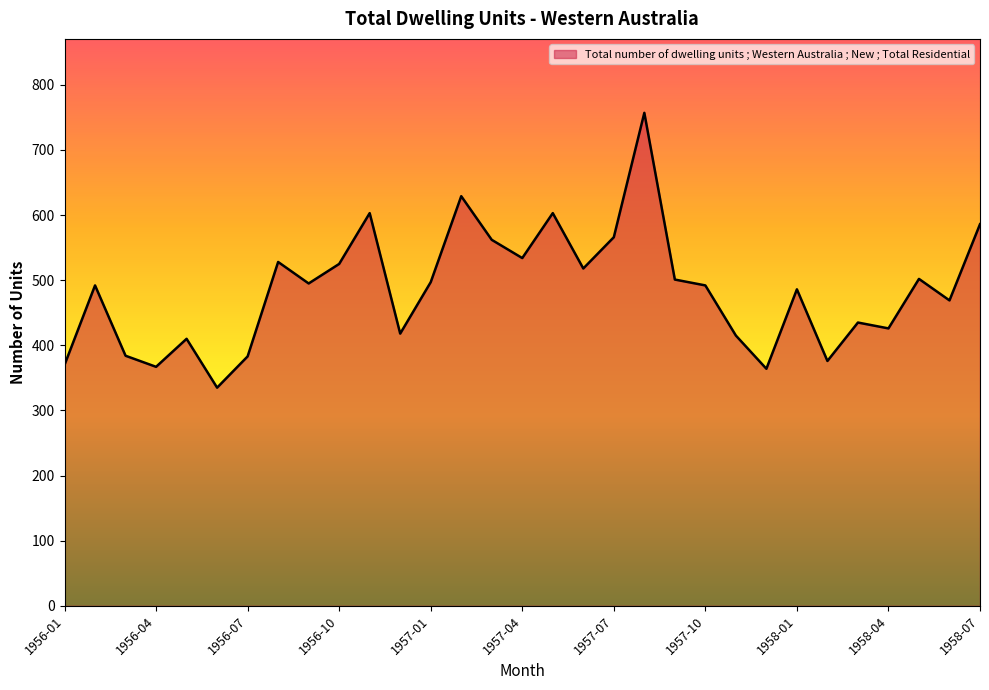

What is the maximum value shown in the chart?

757